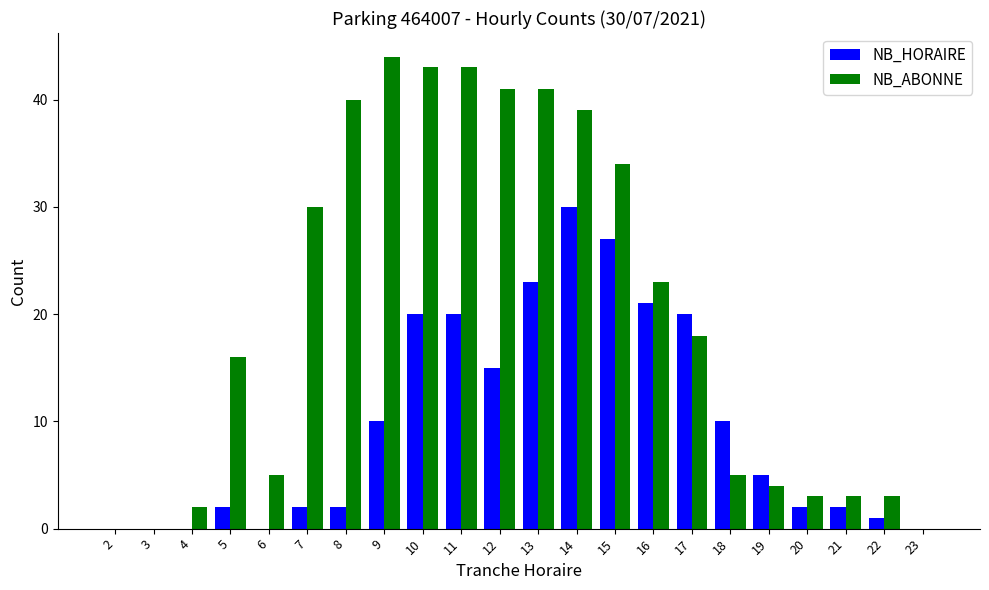

Which series has the largest total across all categories?

NB_ABONNE